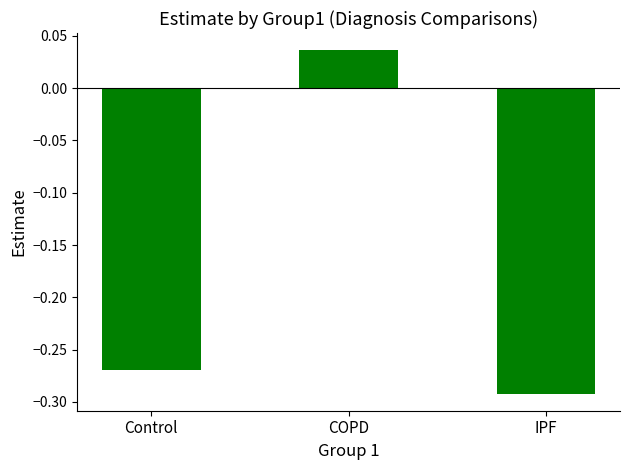

How many categories are shown in the chart?

3